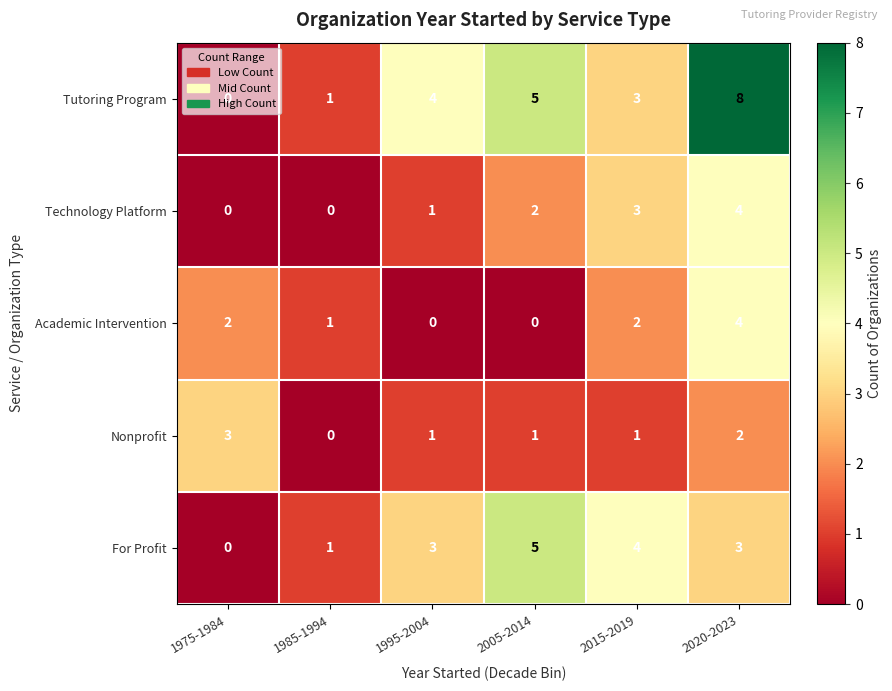

What is the difference between the maximum and minimum values in the Academic Intervention series?

4